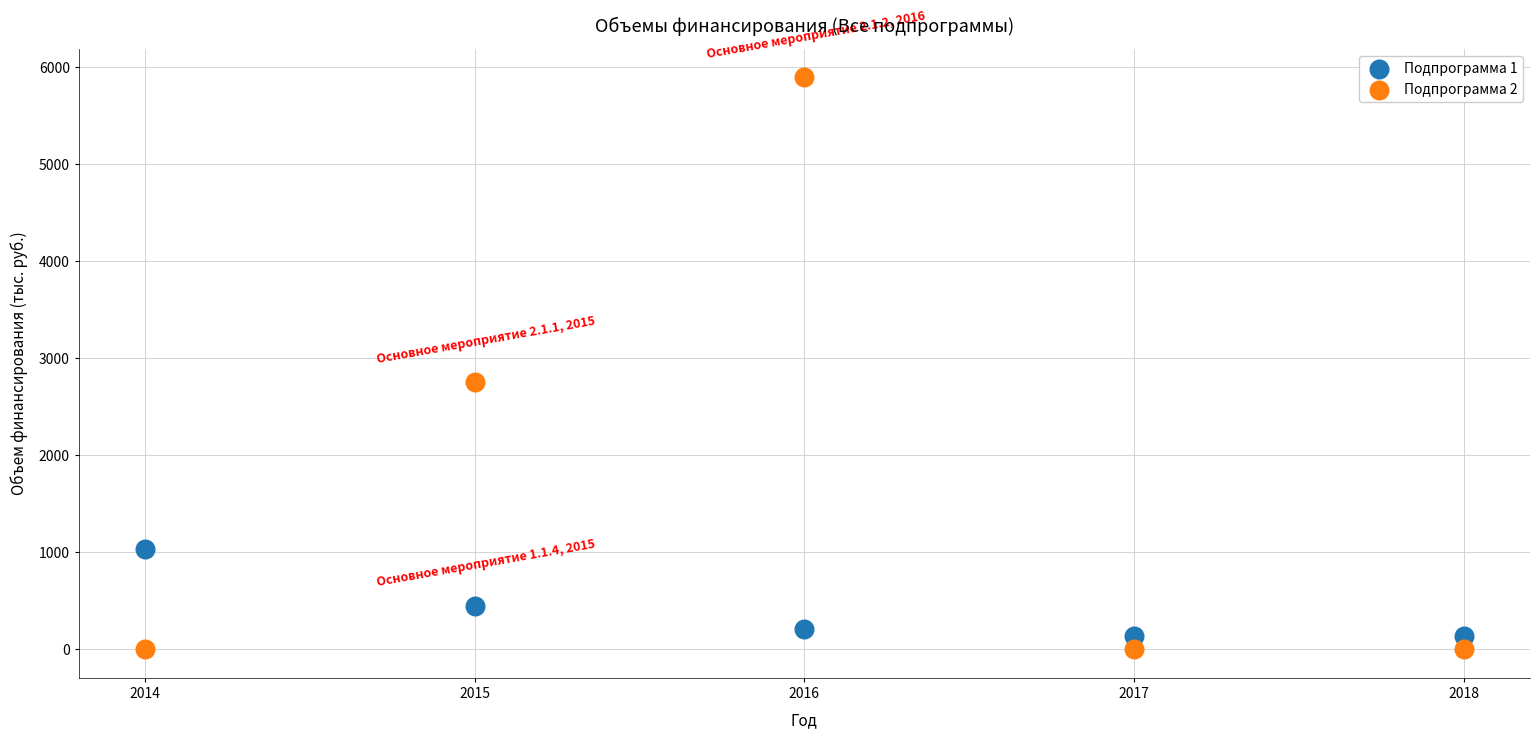

Across all series, what Y value is closest to 2948?

2752.6